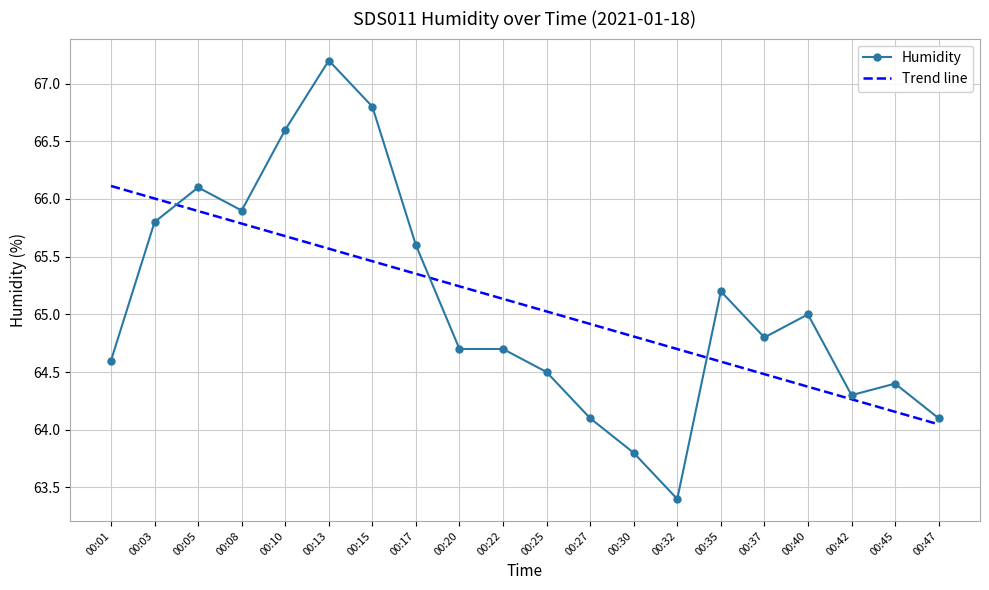

What is the difference between the maximum and minimum values?

3.8